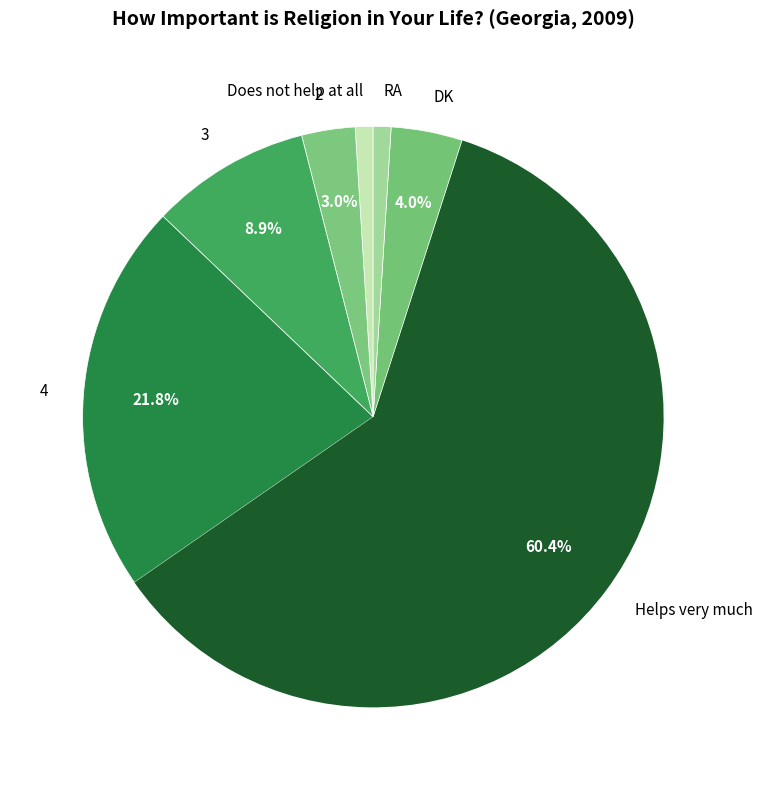

How much of the chart is everything except 2?

97.0%